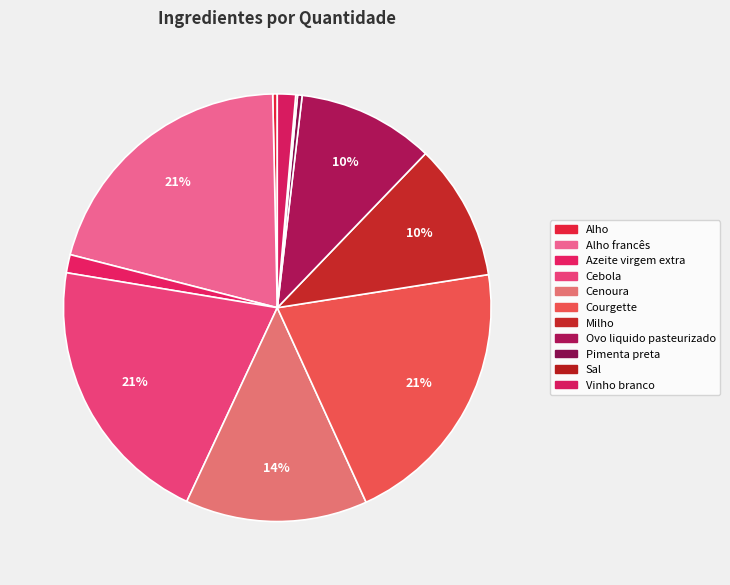

Does any single category account for the majority?

No